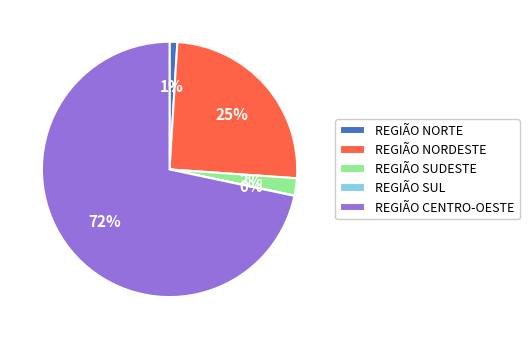

Does REGIÃO CENTRO-OESTE account for over 50% of the chart?

Yes